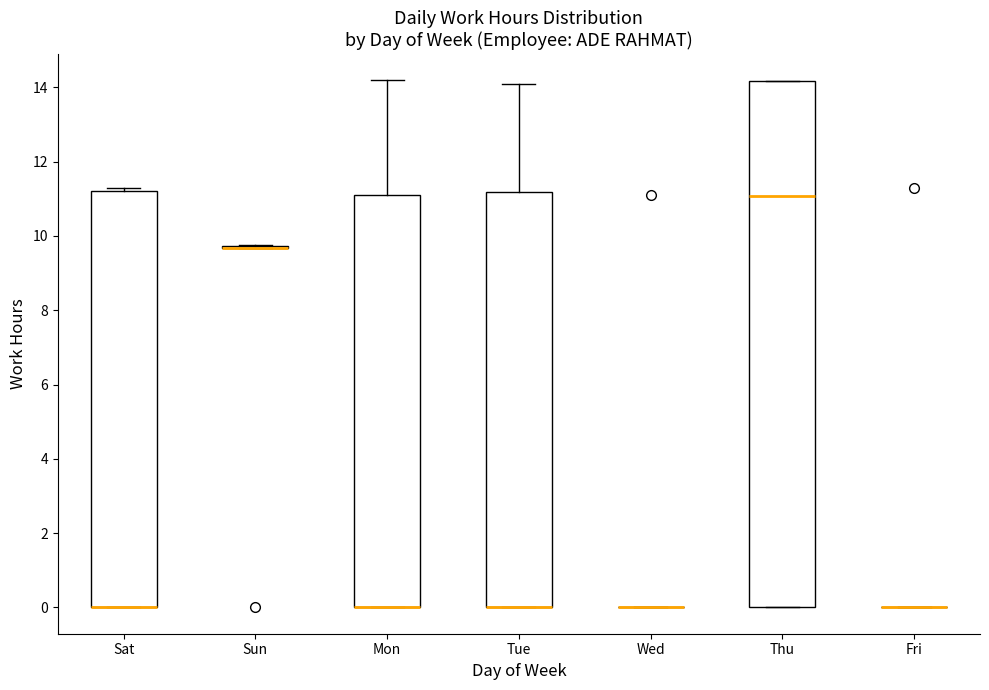

Comparing the boxes themselves (not the whiskers), which one is the tallest?

Thu